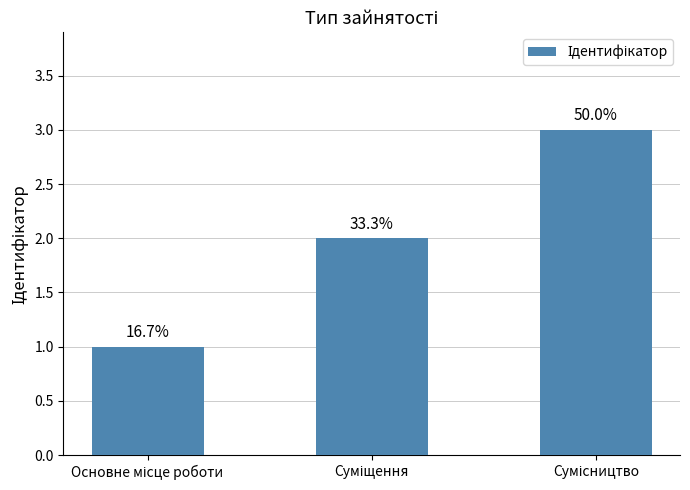

What is the value of the 3rd bar from the left?

3